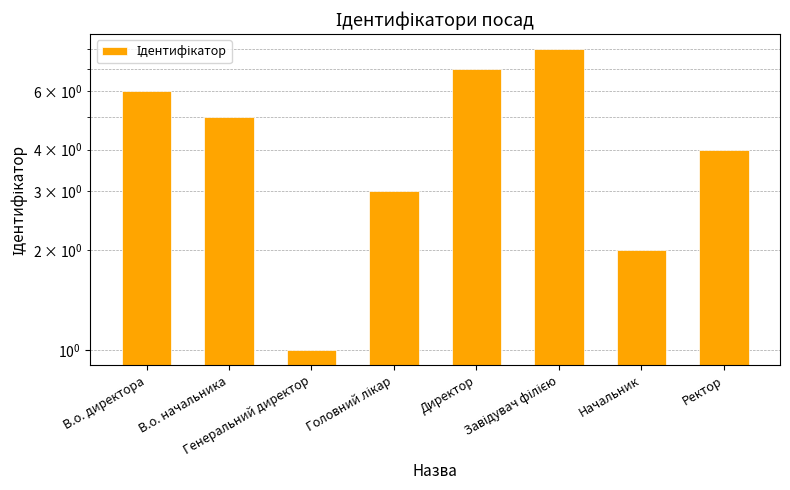

What is the difference between the values at В.о. директора and В.о. начальника?

1